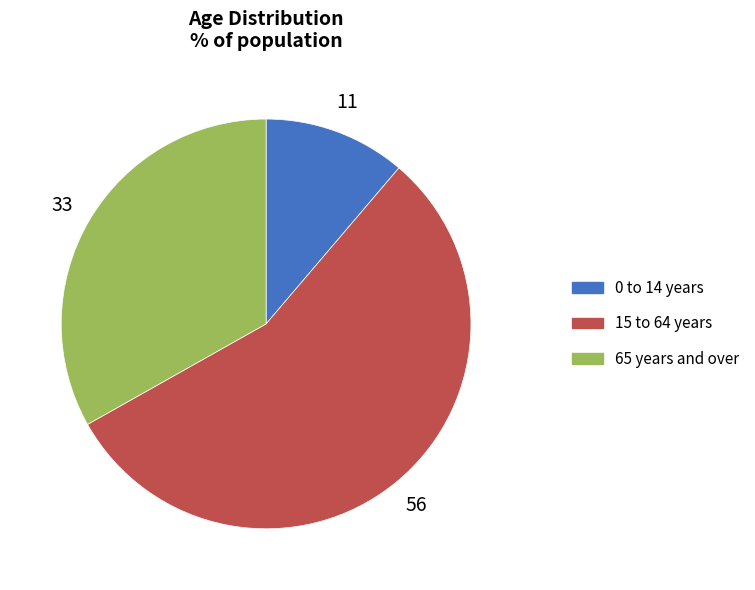

Rank the categories by value from lowest to highest.

0 to 14 years, 65 years and over, 15 to 64 years